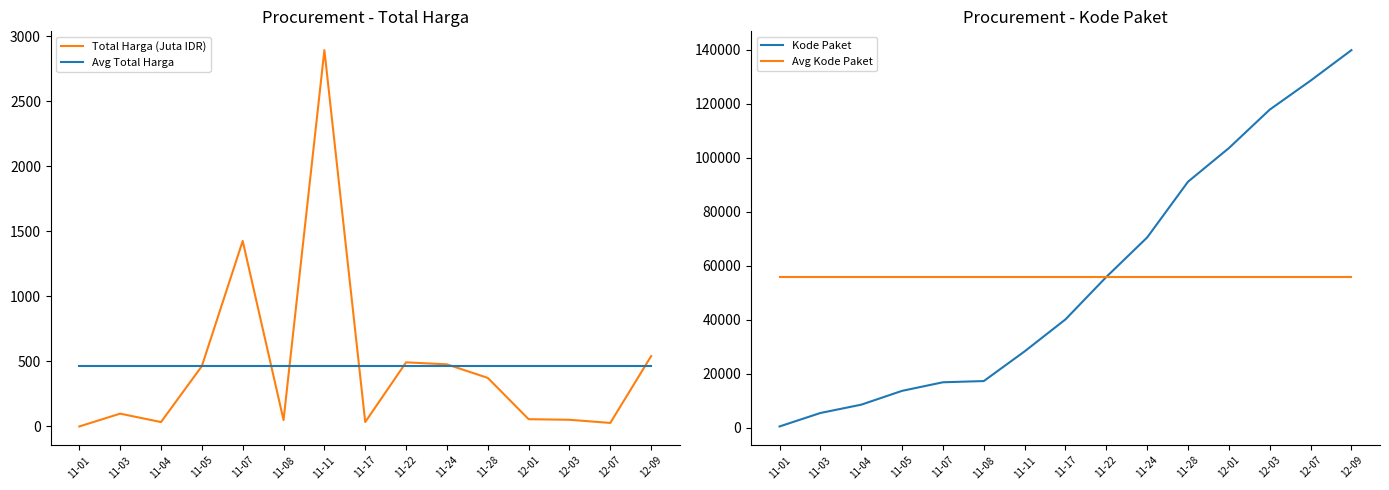

True or false: Kode Paket and Total Harga (Juta IDR) intersect in this chart.

False